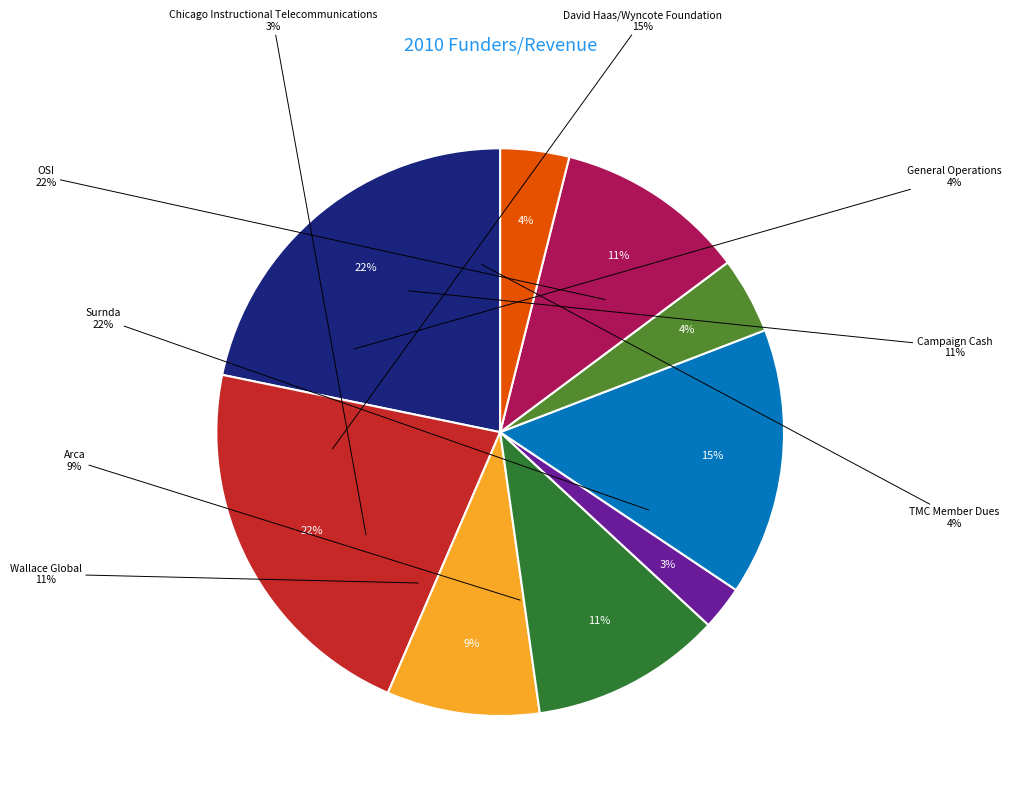

To the nearest percent, what is the difference between the Surnda and Wallace Global slice percentages?

11%